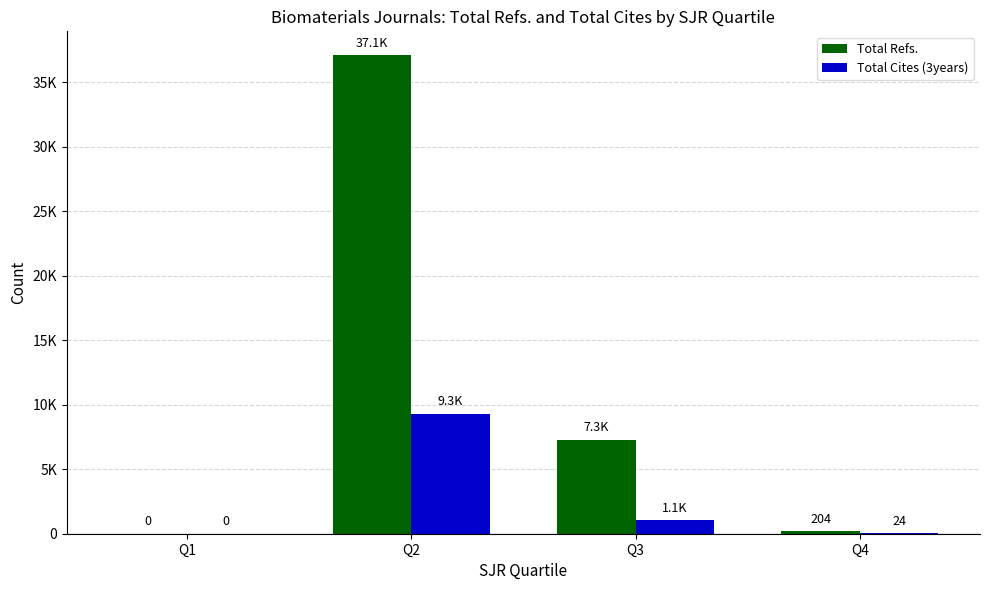

What are all the series names shown in the legend?

Total Refs., Total Cites (3years)